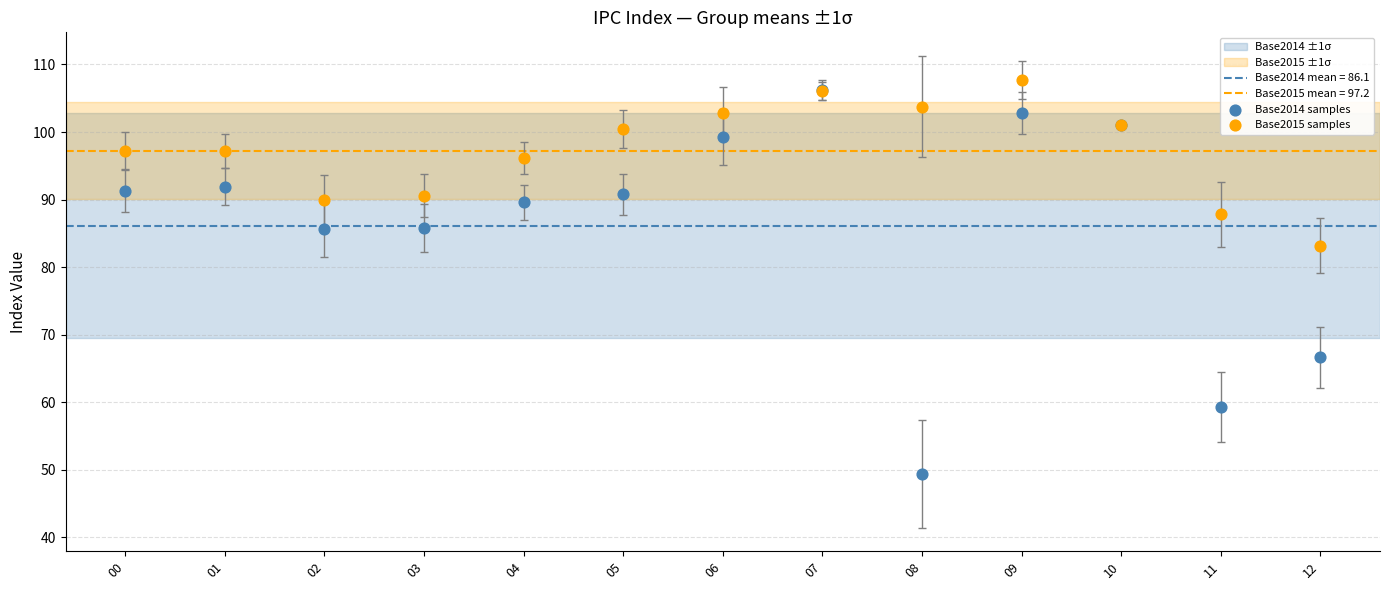

Across all series, what Y value is closest to 78?

83.2